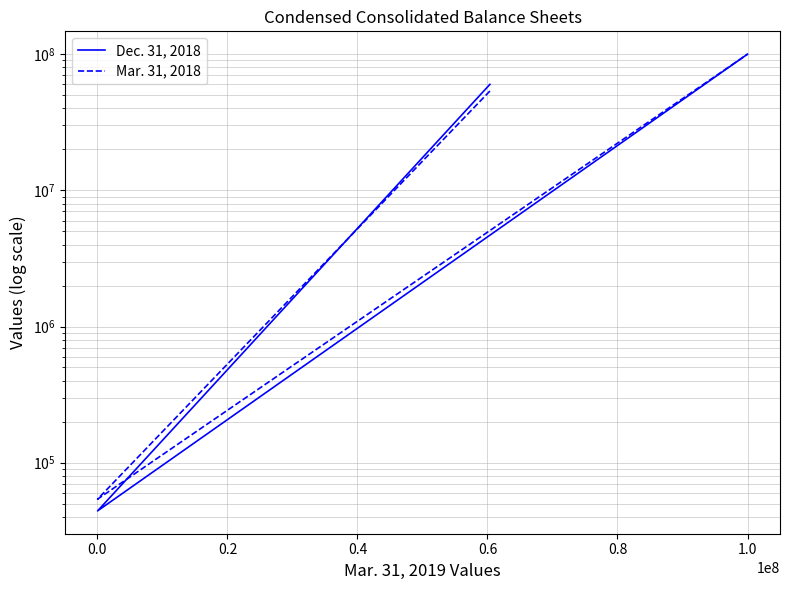

What are all the series names shown in the legend?

Dec. 31, 2018, Mar. 31, 2018